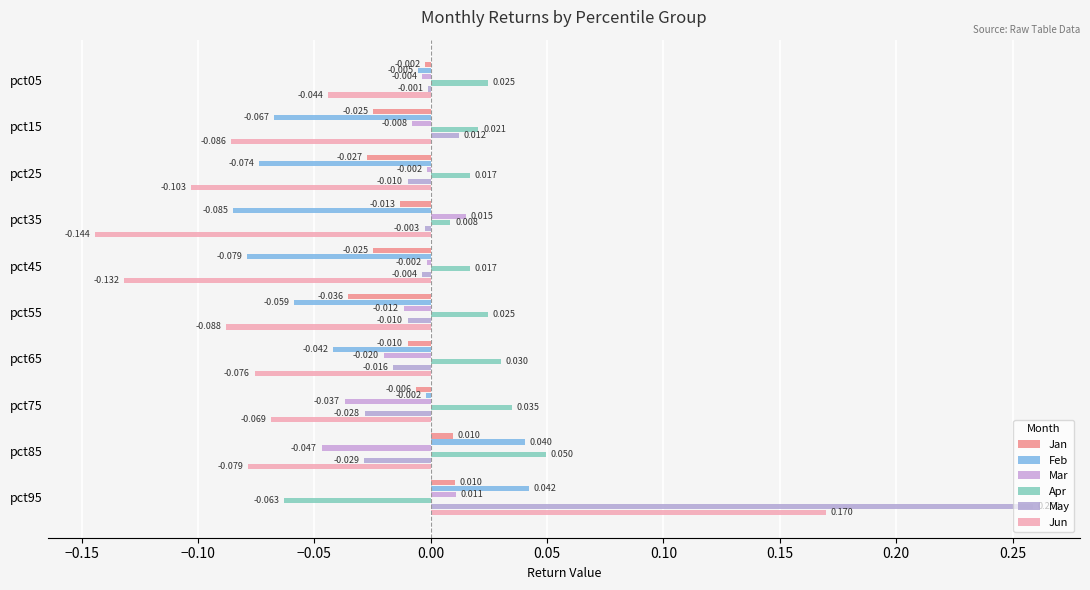

Which series has the largest total across all categories?

May